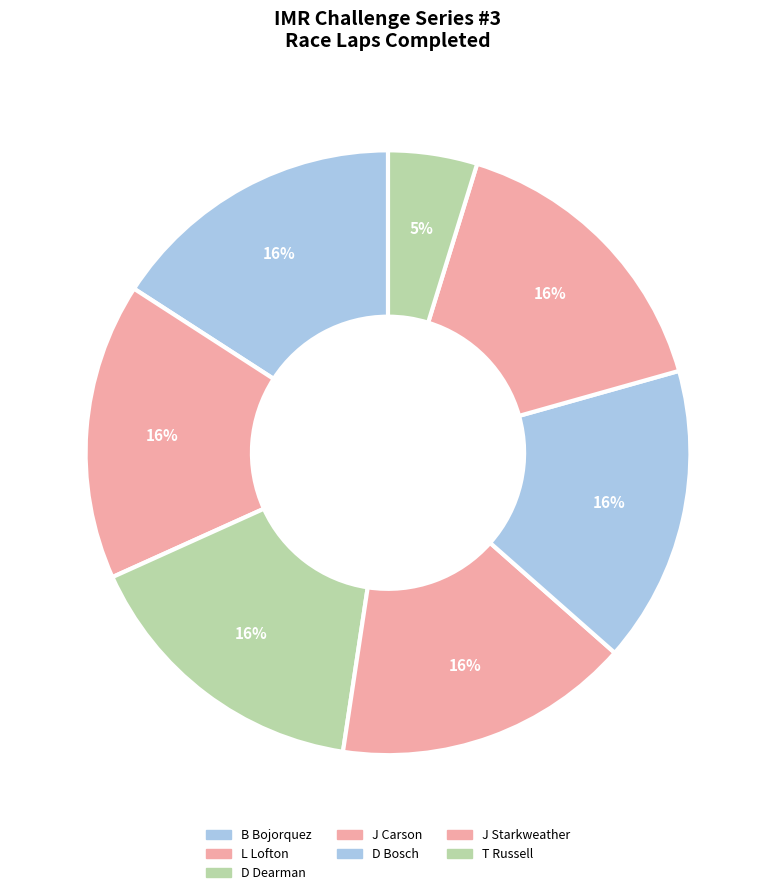

Count the number of slices in the pie.

7